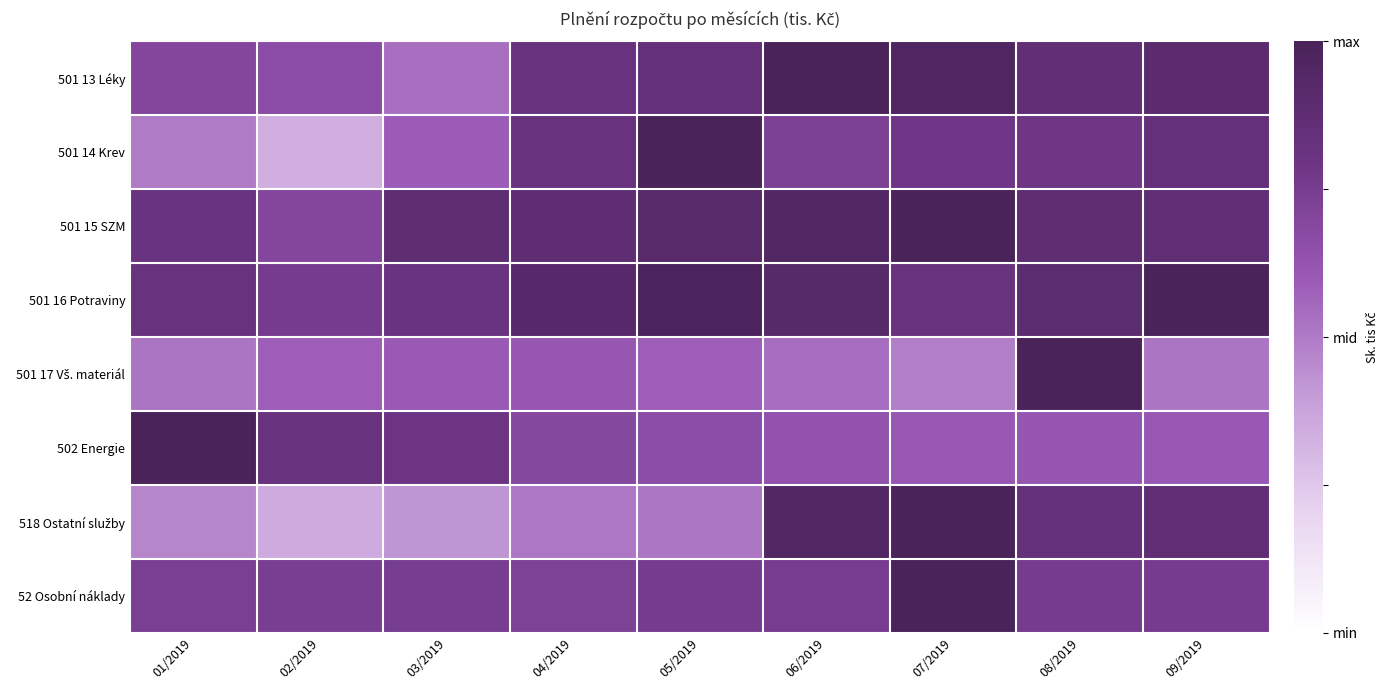

At which category is the sum across all series the highest?

07/2019